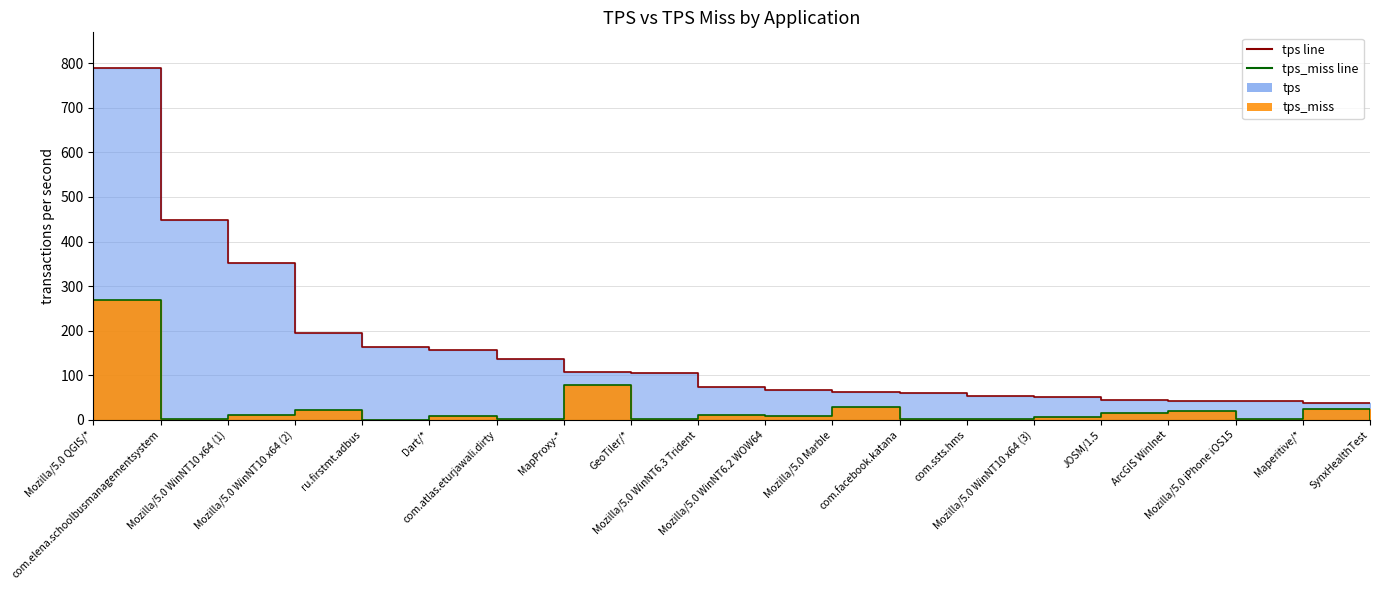

What position from the left is ArcGIS WinInet?

17